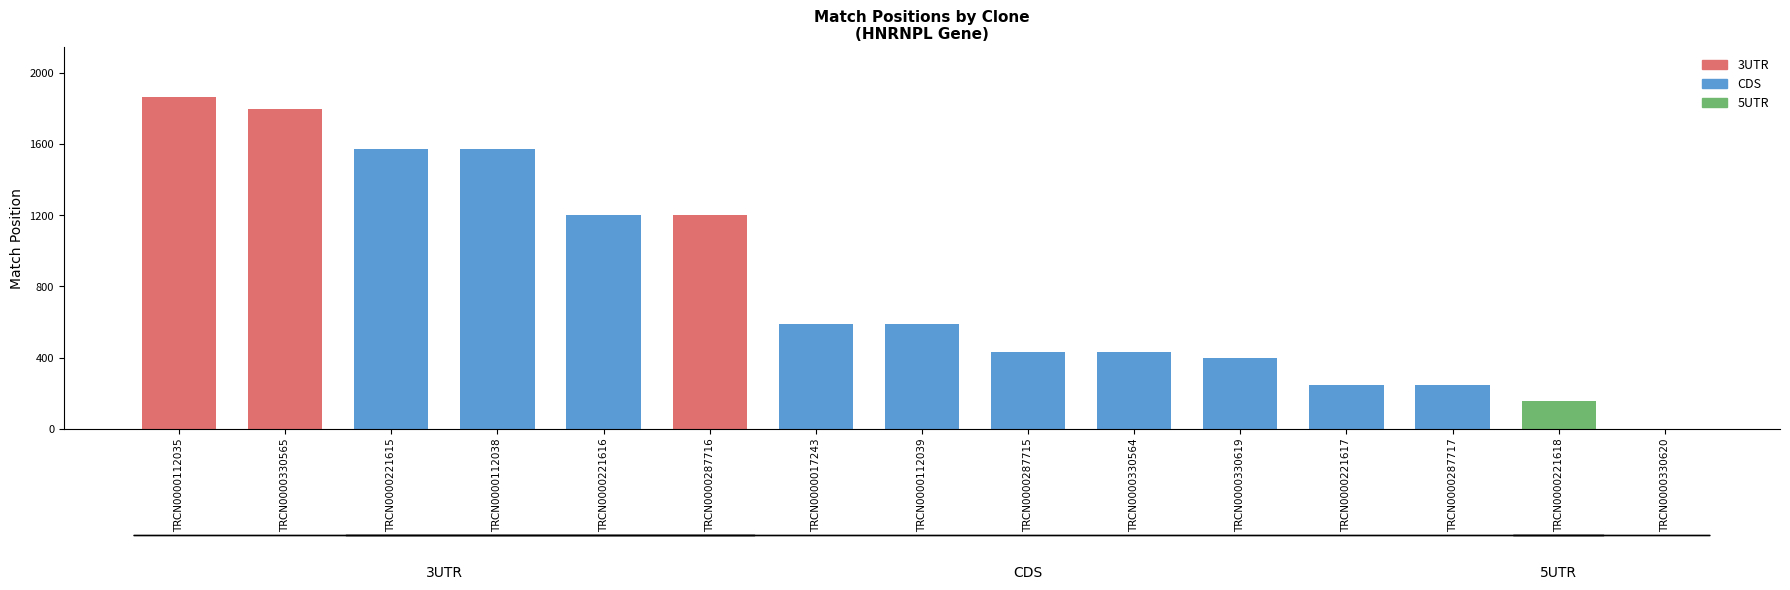

Is it true that the value at TRCN0000017243 is 590?

True